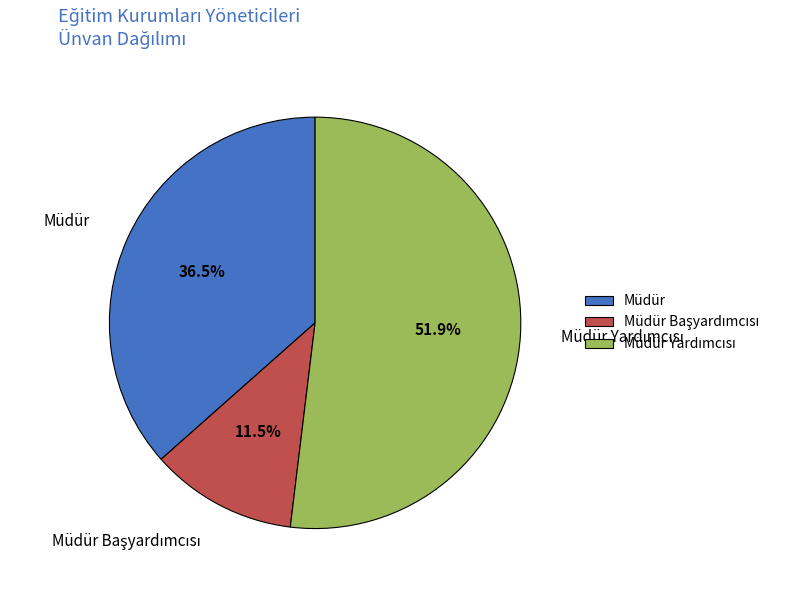

What portion of the pie excludes Müdür?

63.5%